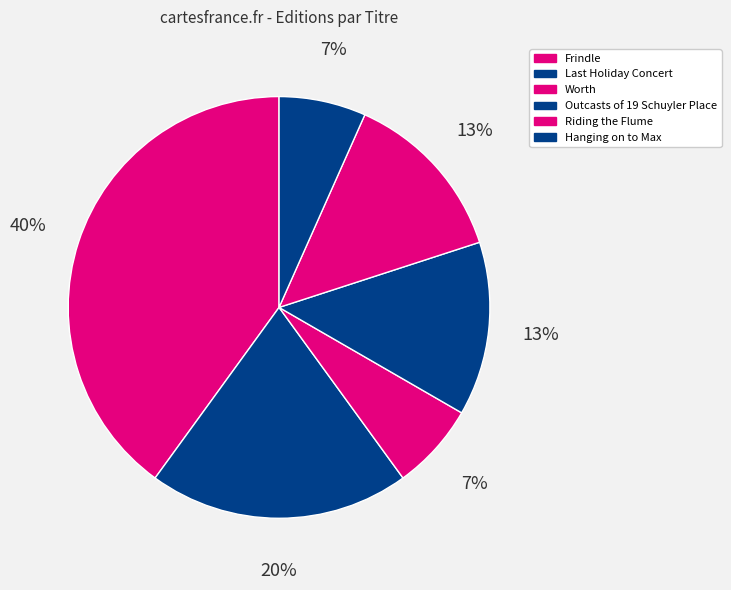

Count the number of slices in the pie.

6